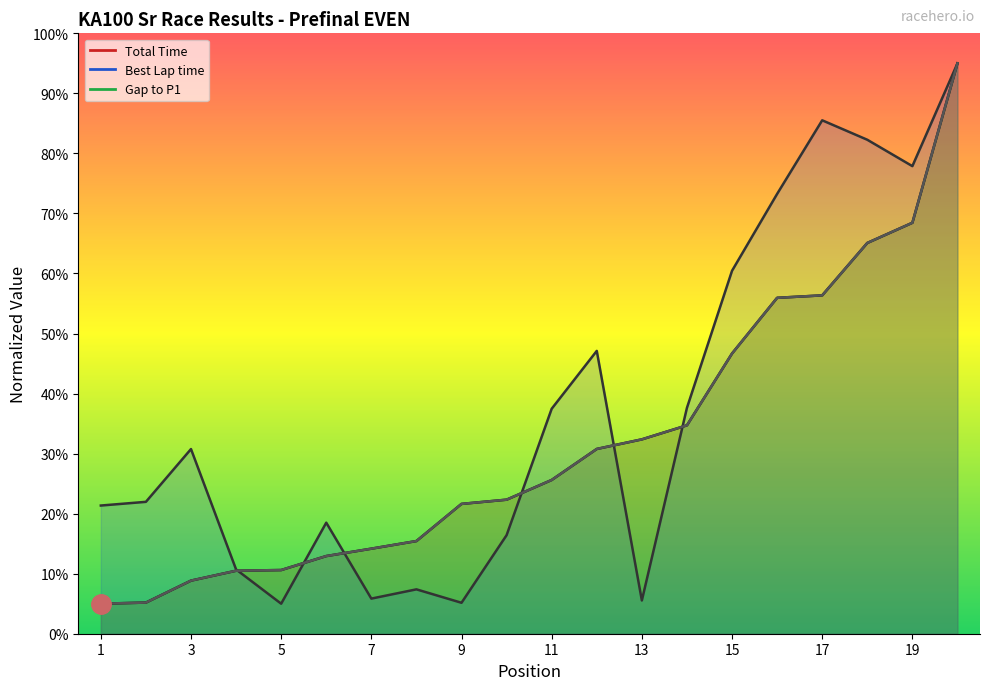

At which category is the sum across all series the highest?

20